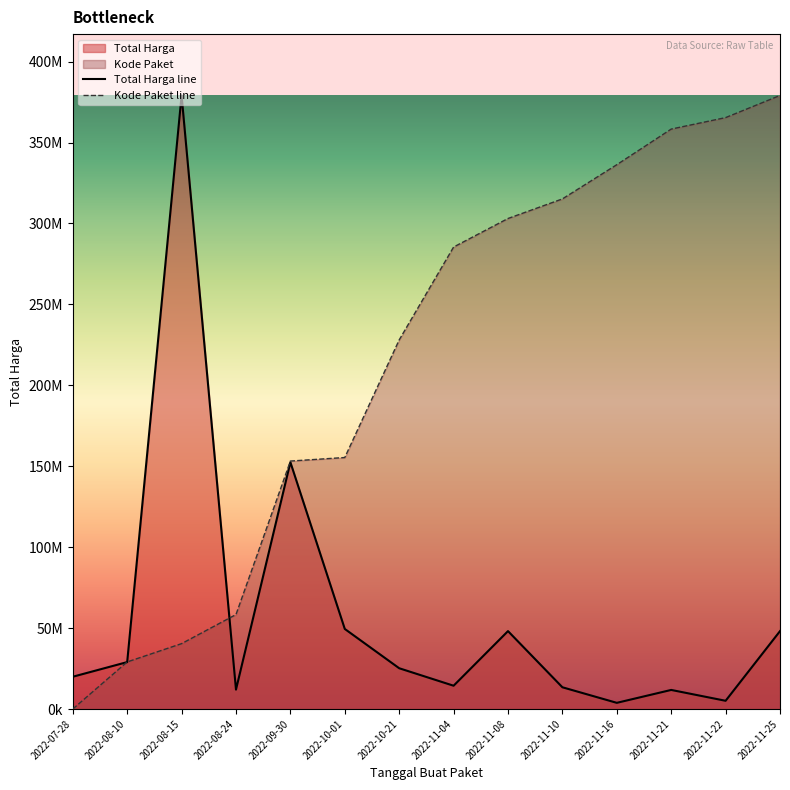

At 2022-10-01, list the series in order from largest to smallest.

Kode Paket line, Total Harga line